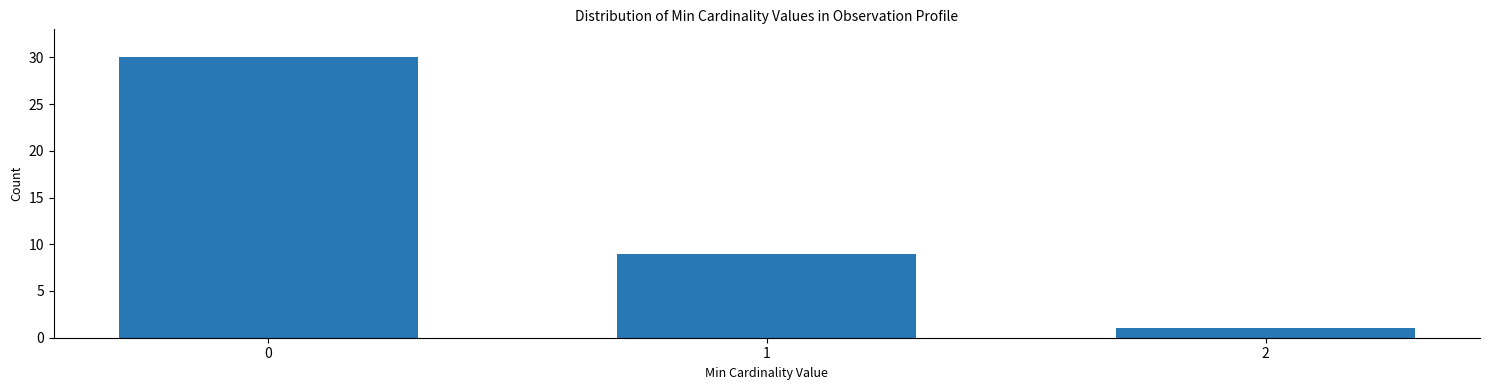

Reading left to right, transcribe all the data shown in this chart.

0=30	1=9	2=1